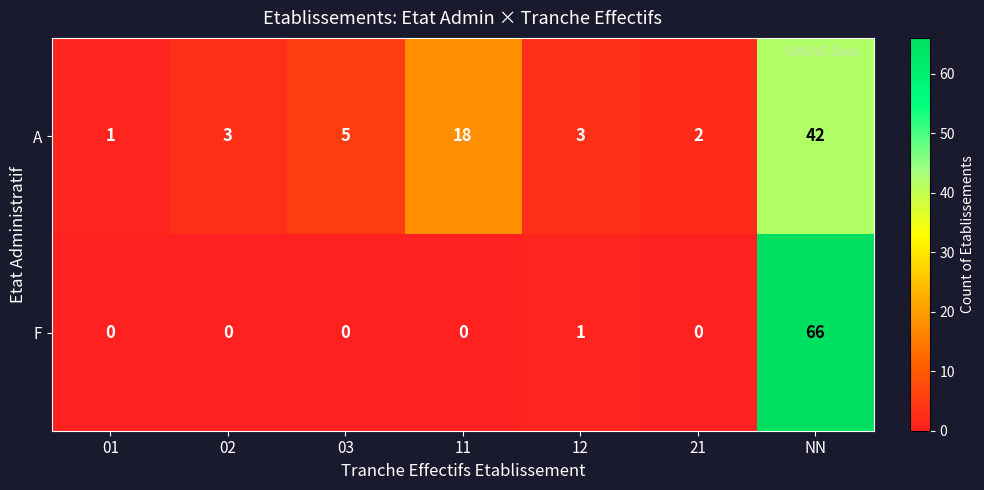

Between 02 and NN, which series saw the biggest shift?

row_1